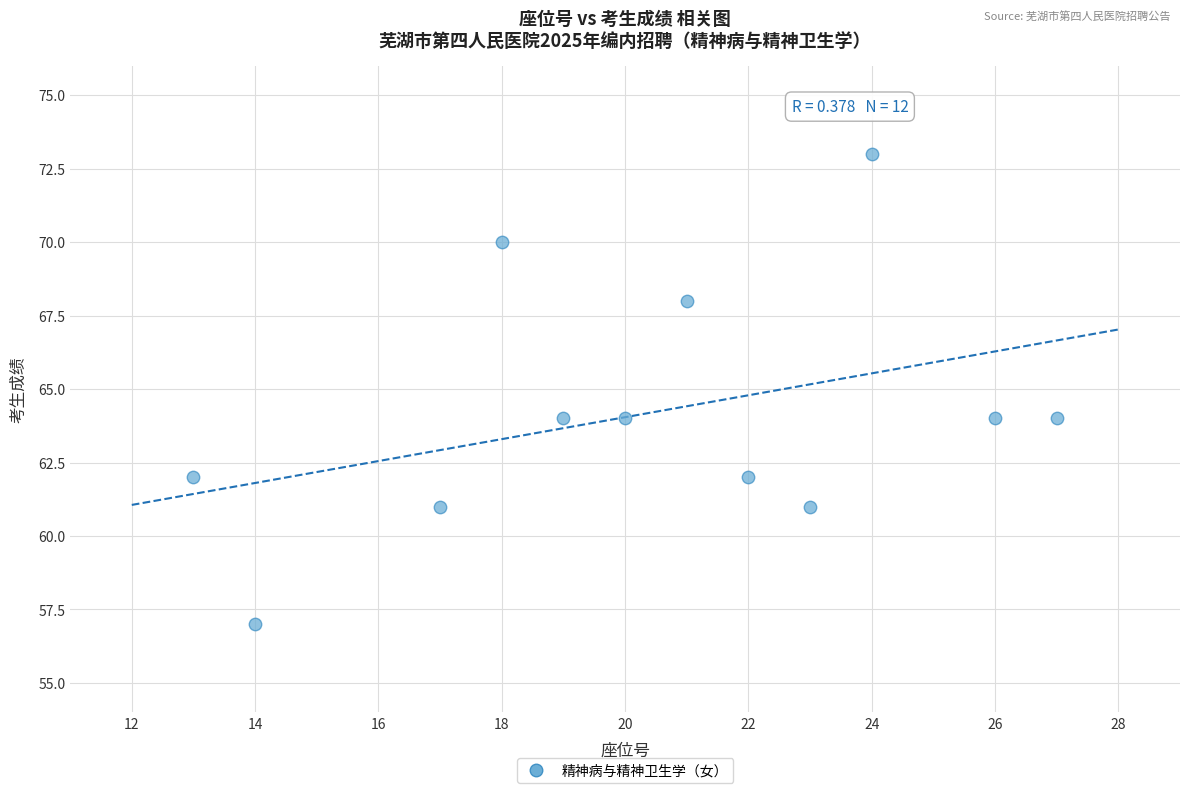

What is the average X value?

20